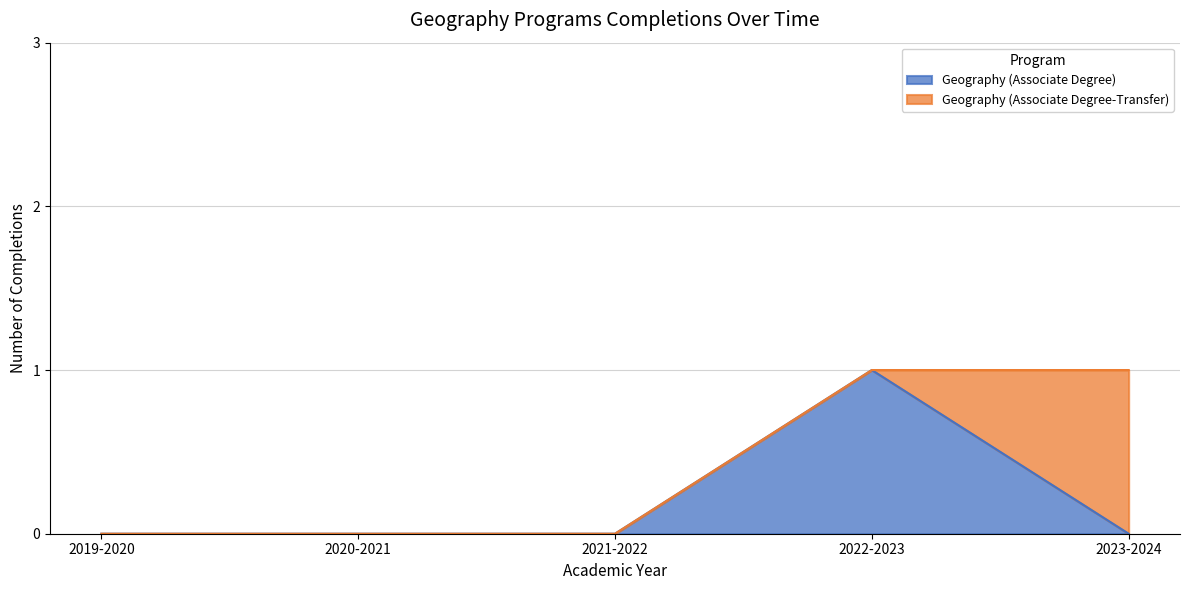

What is the change in value from 2019-2020 to 2022-2023?

+1